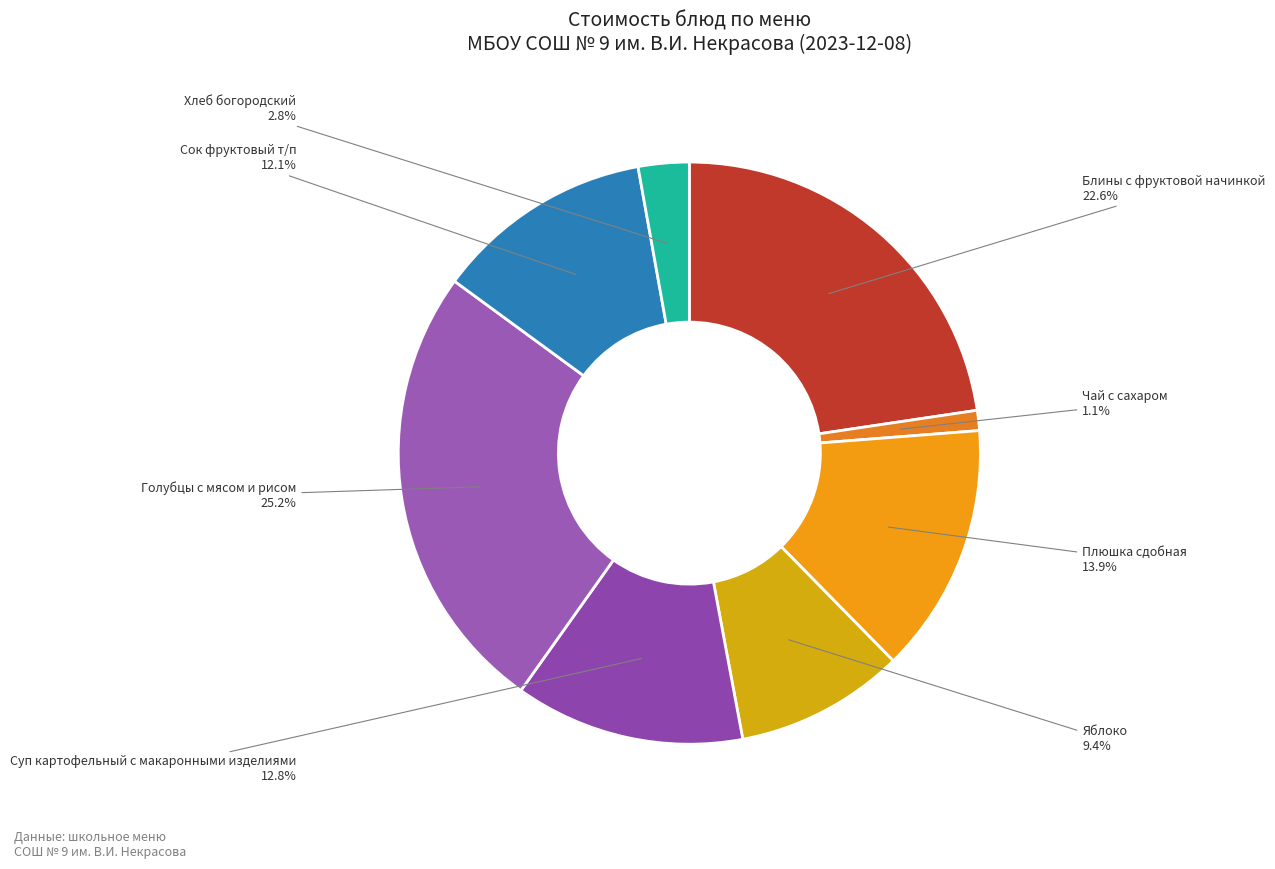

Does any single category account for the majority?

No